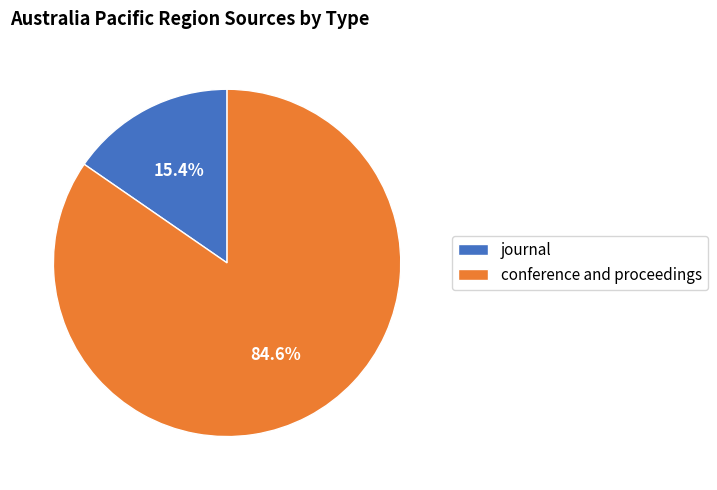

To the nearest percent, what is the combined percentage of journal and conference and proceedings?

100%